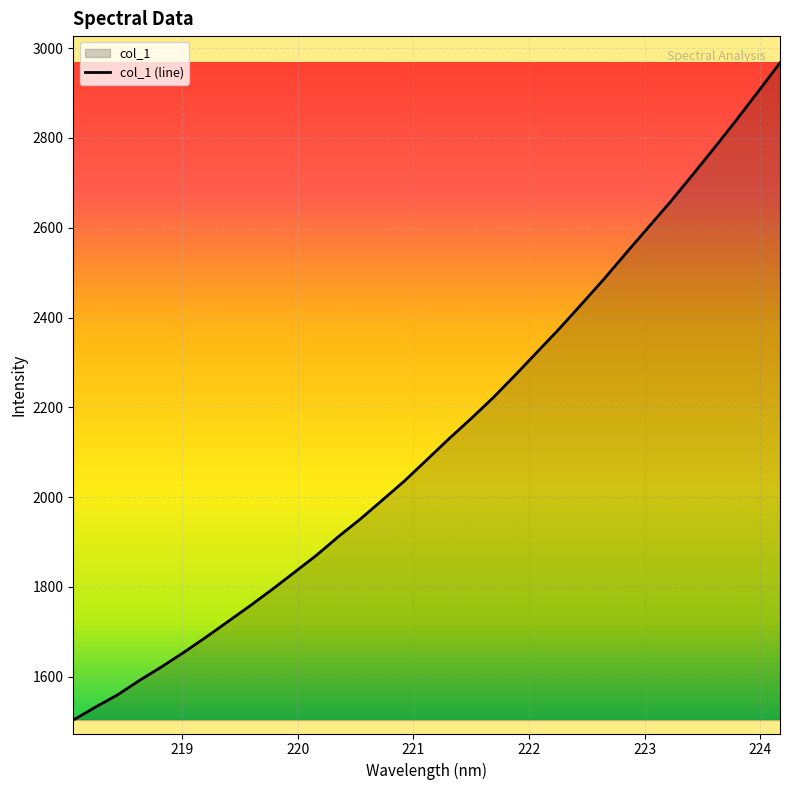

What is the difference between the maximum and minimum values?

1463.6